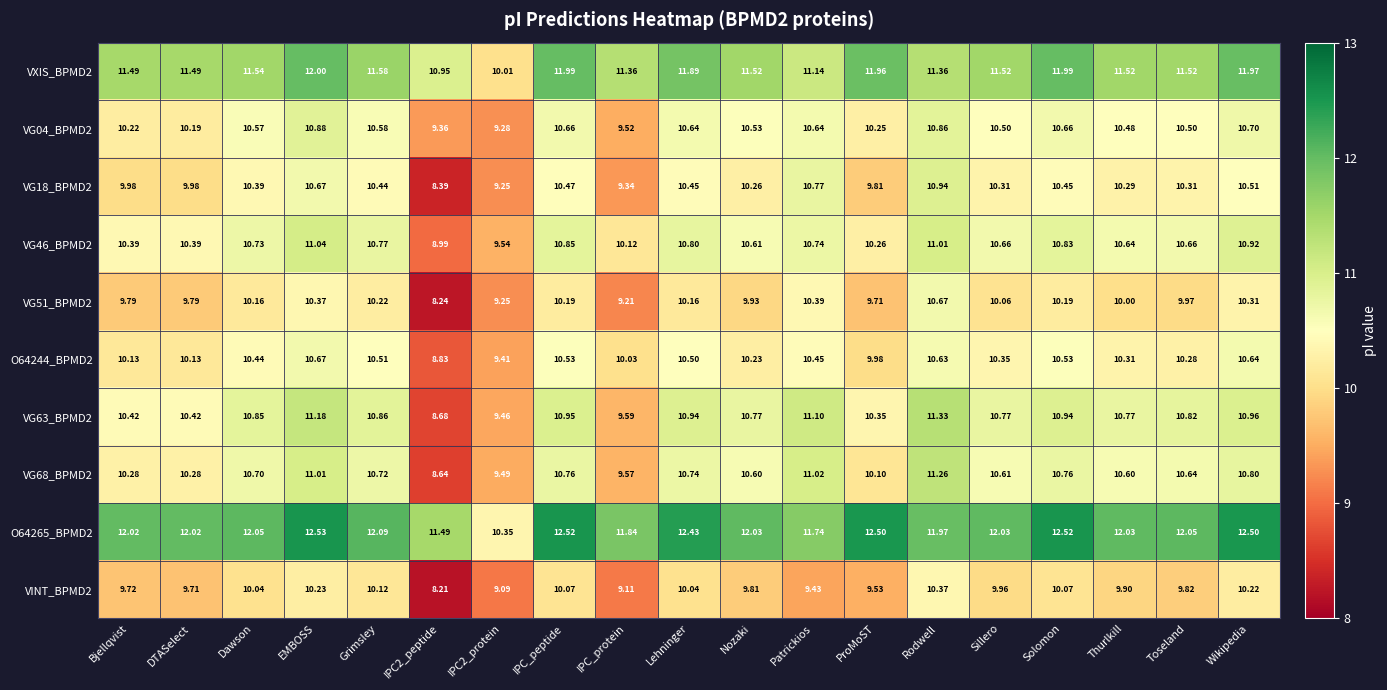

Is the value of VINT_BPMD2 at Patrickios greater than the value of O64244_BPMD2 at ProMoST?

No